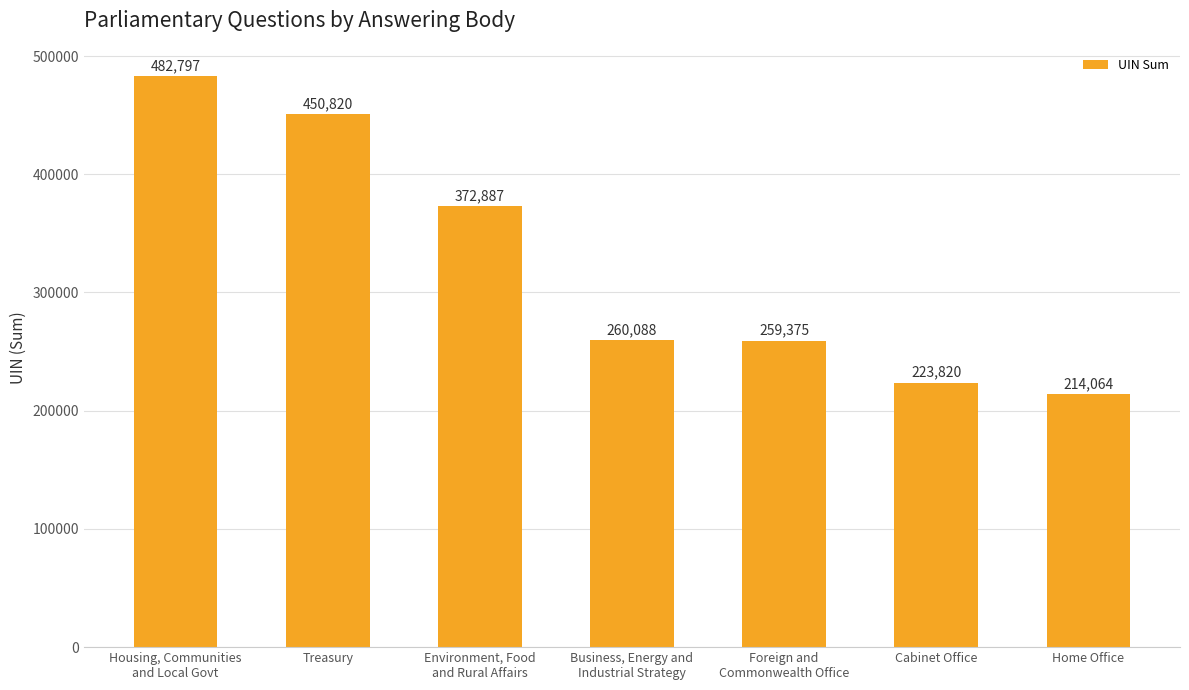

Reading left to right, what are all the values shown in this chart?

Housing, Communities
and Local Govt=482797	Treasury=450820	Environment, Food
and Rural Affairs=372887	Business, Energy and
Industrial Strategy=260088	Foreign and
Commonwealth Office=259375	Cabinet Office=223820	Home Office=214064